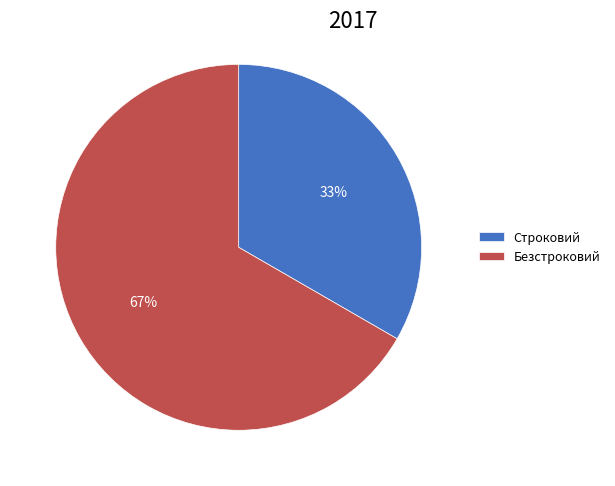

Between Безстроковий and Строковий, which is larger?

Безстроковий